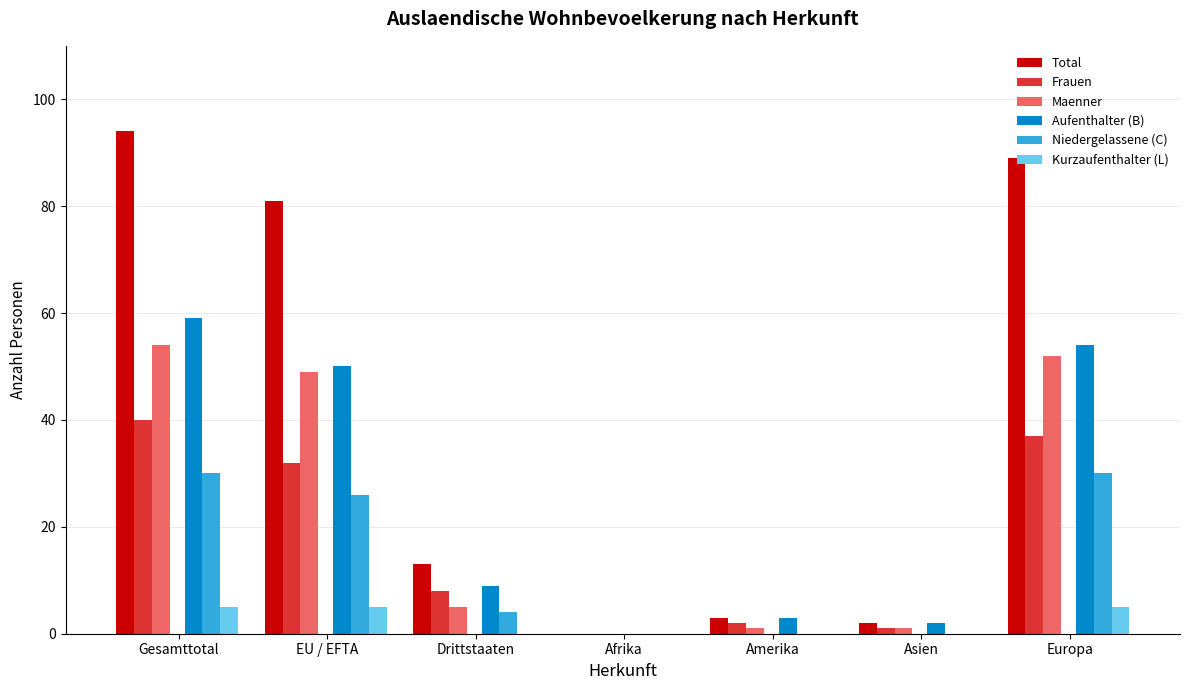

Is it true that Aufenthalter (B) equals 90 at Europa?

False